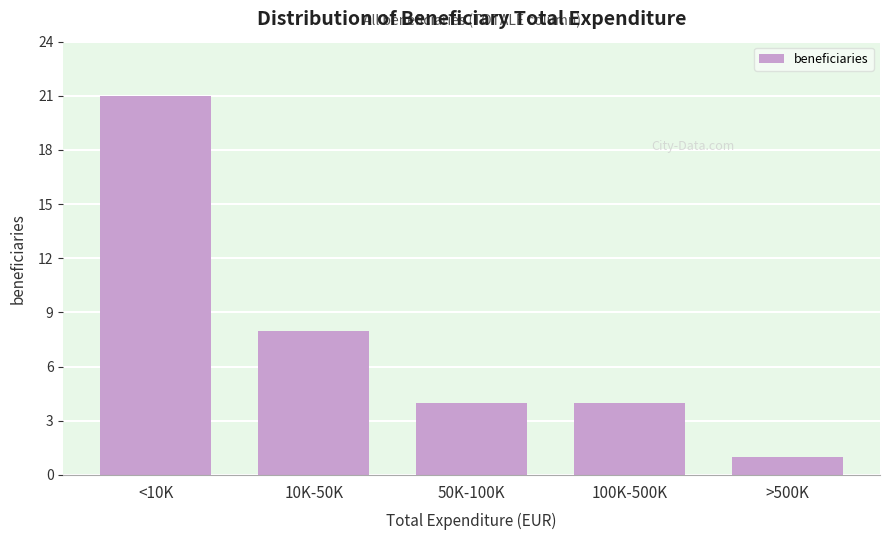

Reading left to right, transcribe all the data shown in this chart.

21	8	4	4	1